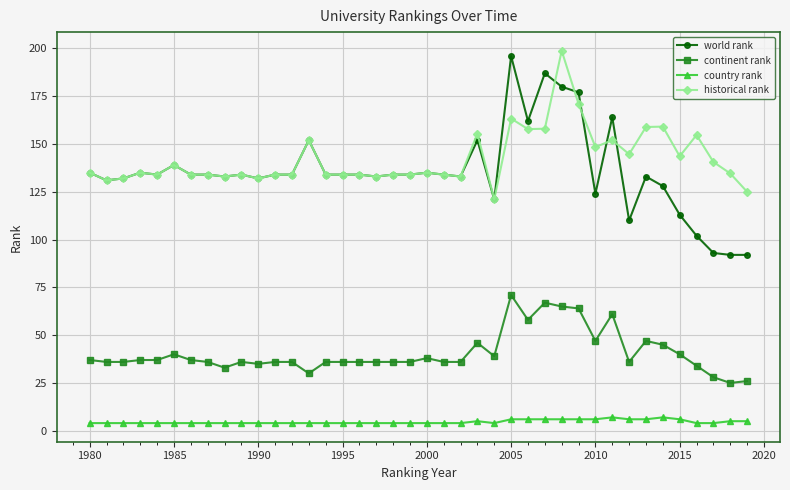

What is the lowest value of the world rank series?

92.0